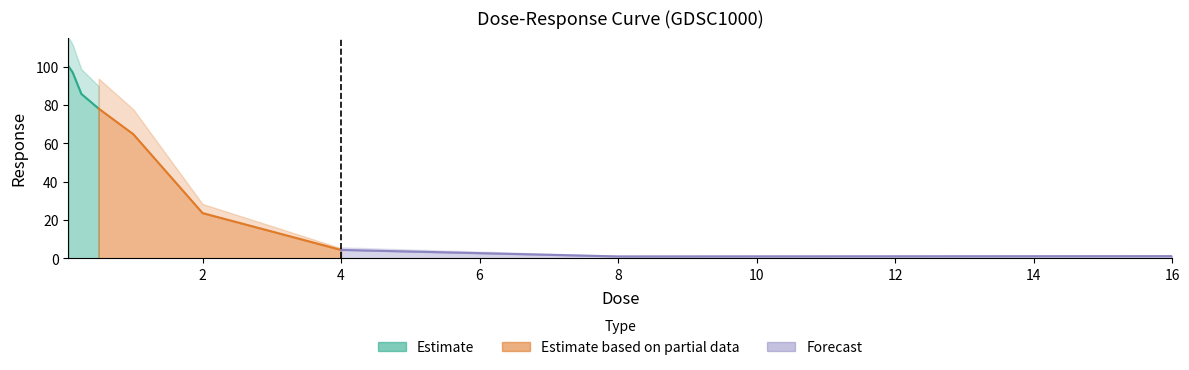

Reading right to left, extract all data points from this chart.

1.2	1.1	4.5	23.7	64.8	78.1	85.8	97.0	100.3